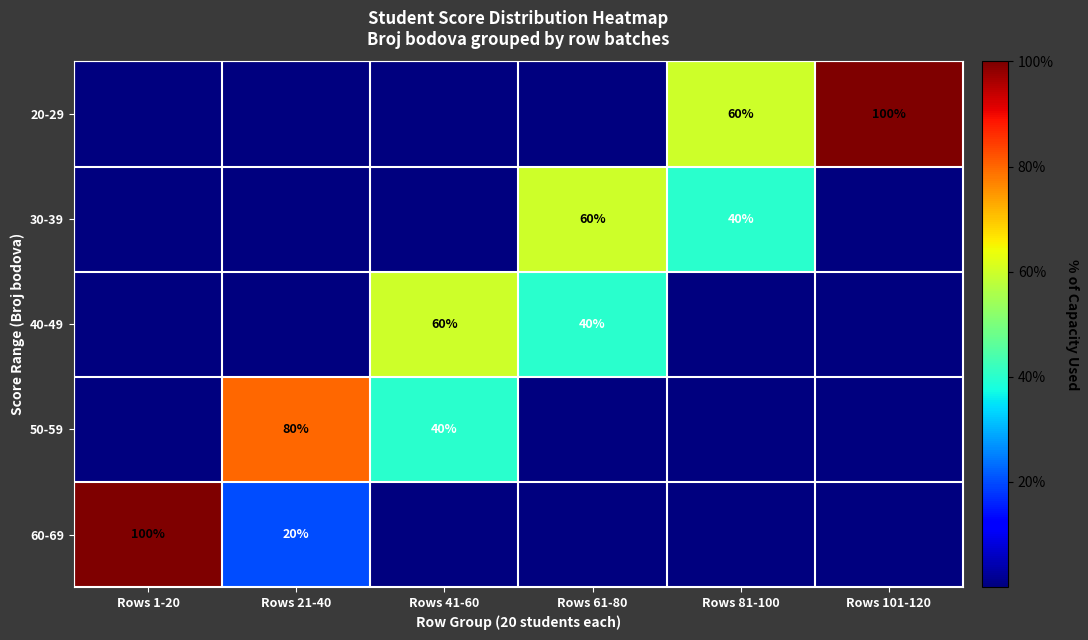

What is the difference between the 50-59 values at Rows 21-40 and Rows 41-60?

40